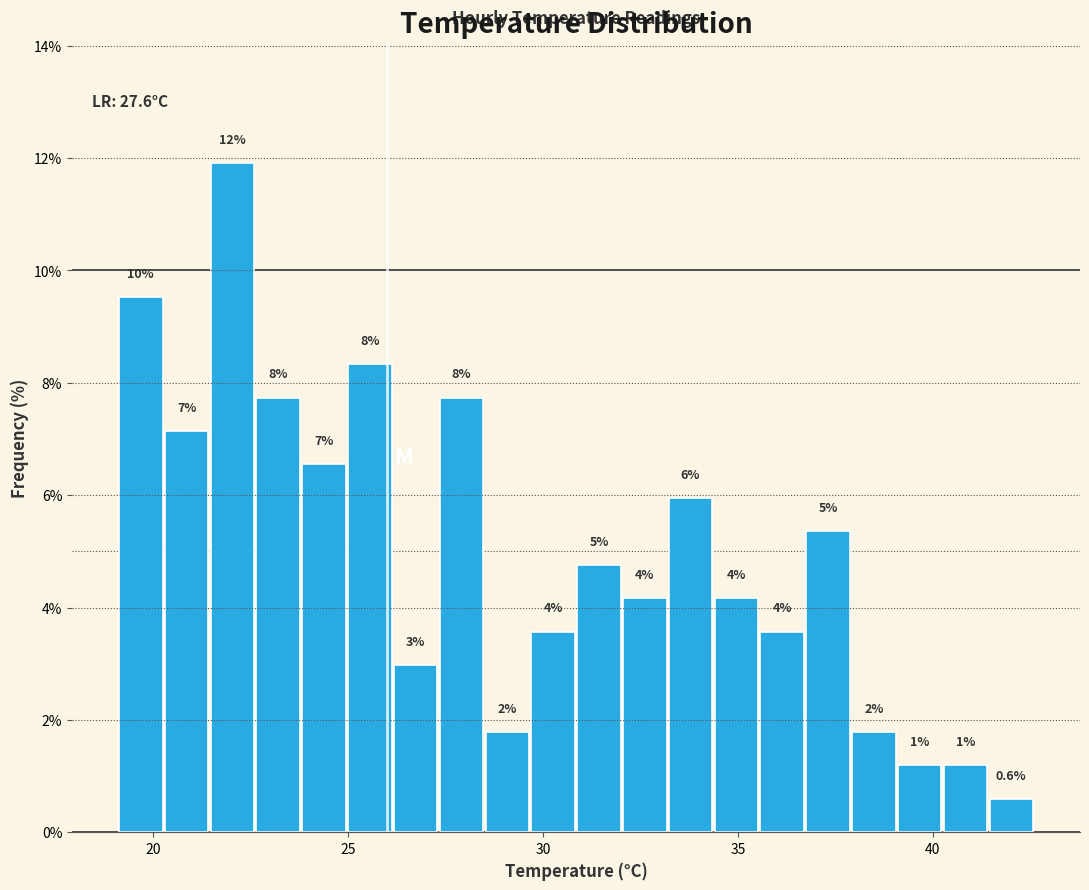

Around what value on the x-axis is the tallest bar? Give the approximate position of its centre, as read against the axis.

22.0